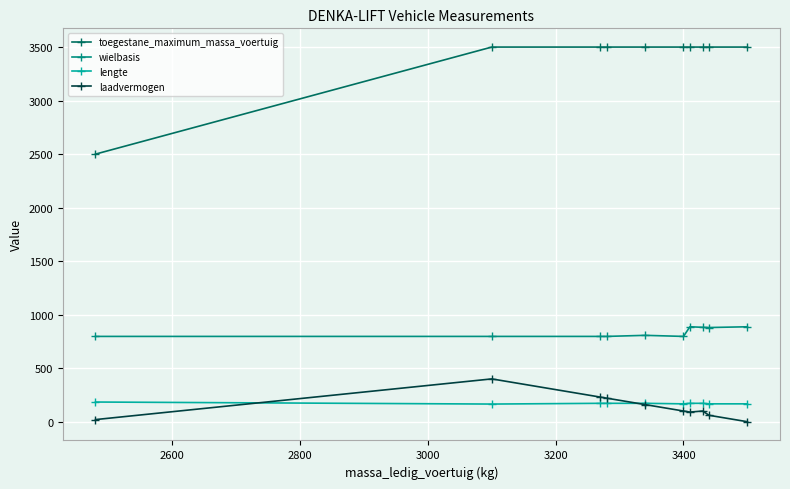

List the series in order of their peak value, lowest first.

lengte, laadvermogen, wielbasis, toegestane_maximum_massa_voertuig